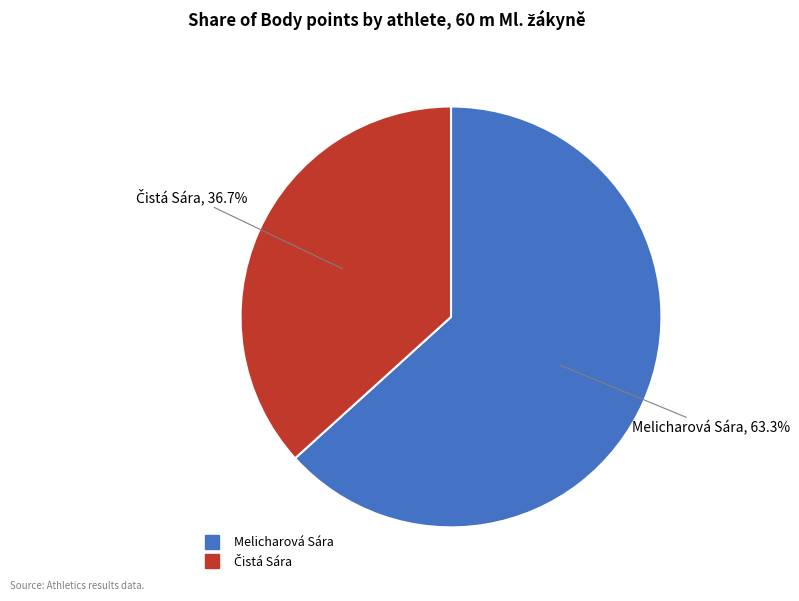

How much of the chart is everything except Melicharová Sára?

36.7%